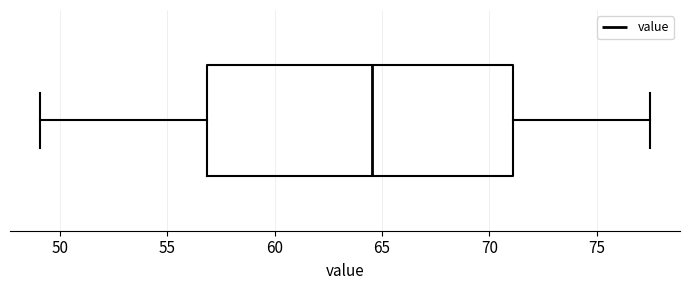

Transcribe this box plot: give where the median line is, the range the box spans, and where the two whiskers end, as read against the x-axis. The values are not printed on the chart, so give them approximately, as read against the axis.

median 64.5, box 57.0 to 71.0, whiskers 49.0 to 77.5